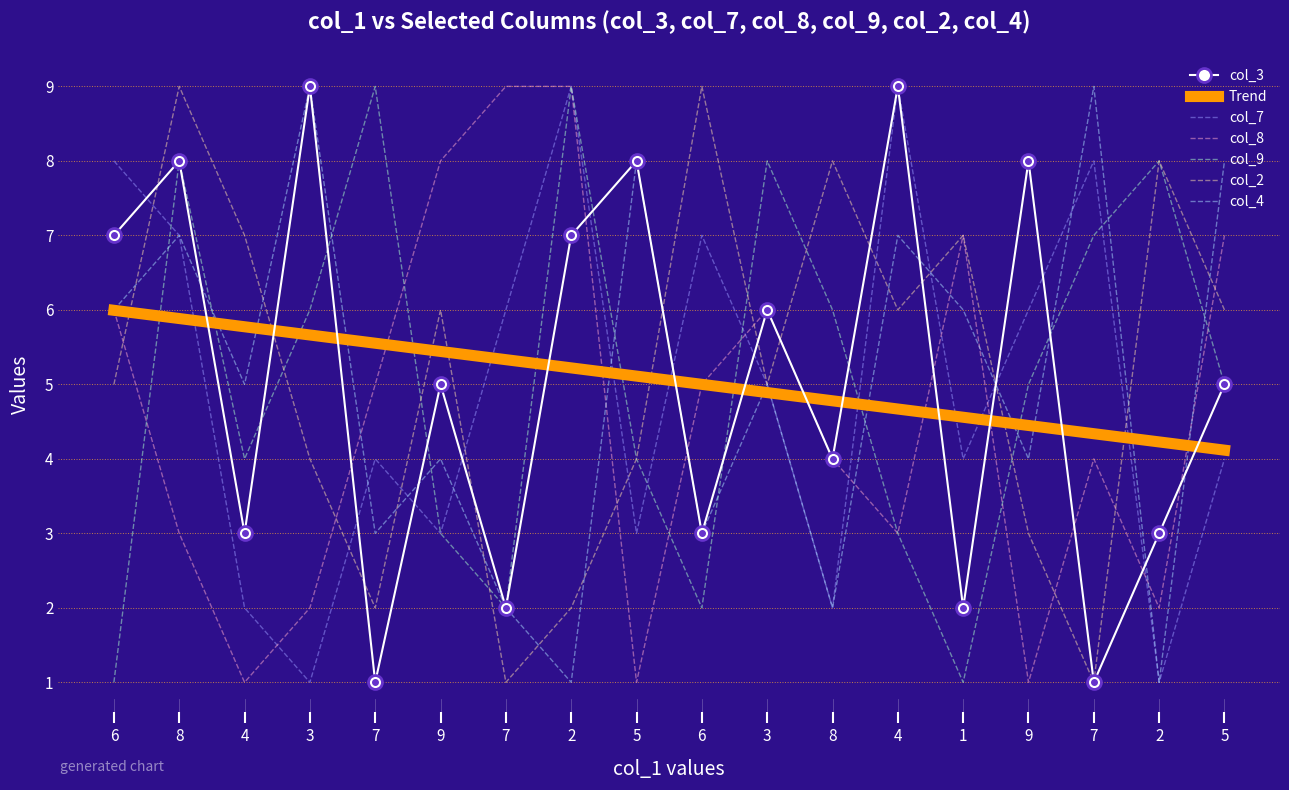

Where is col_9 nearest to the value 5?

9